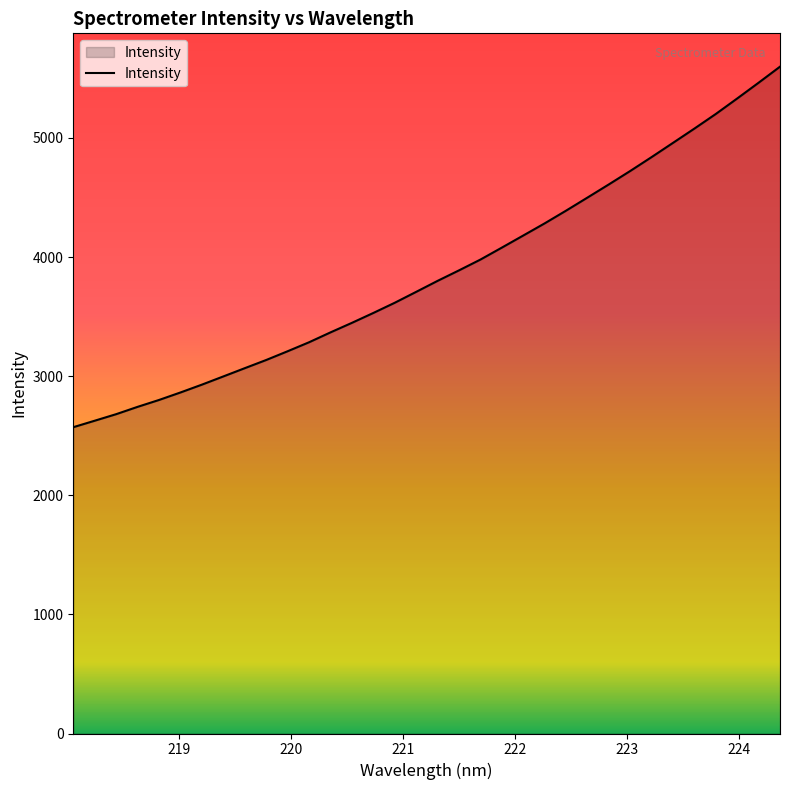

What is the difference between the maximum and minimum values?

3026.7